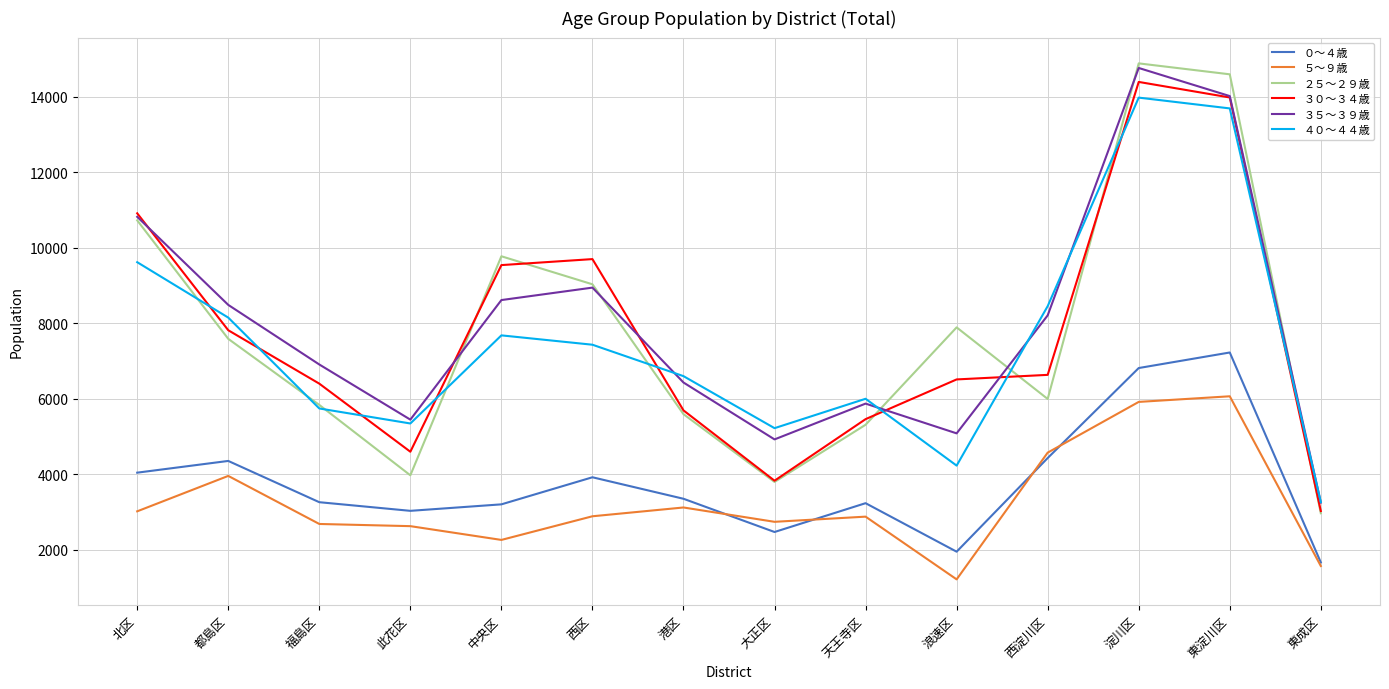

True or false: ０～４歳 and ４０～４４歳 intersect in this chart.

False